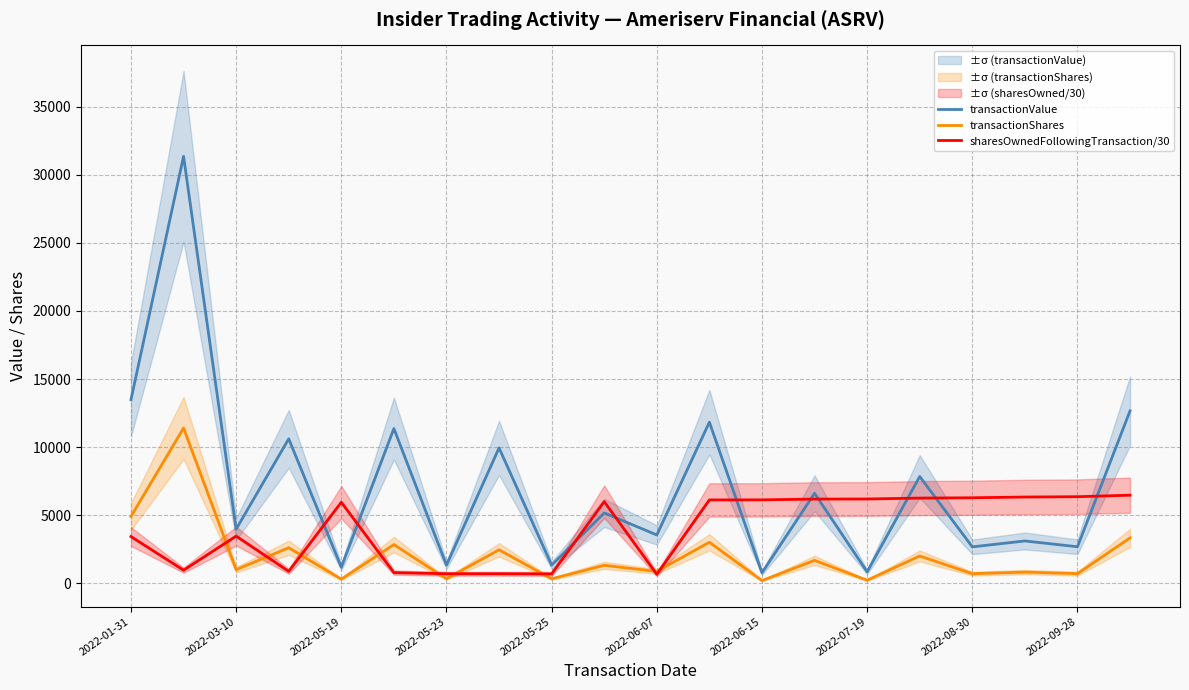

What is the label of the 20th point from the left?

19